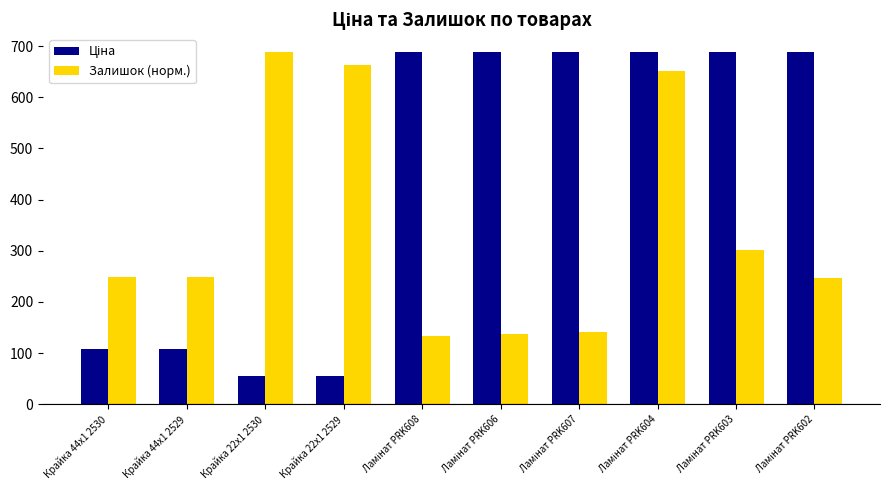

How many groups of bars are there?

10